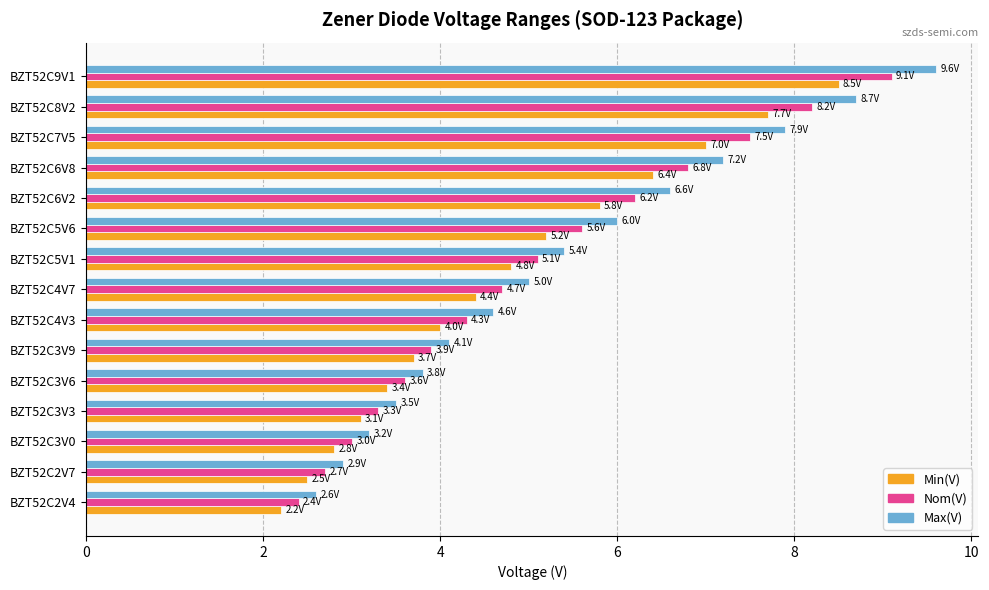

Rank the series by their maximum value, from lowest to highest.

Min(V), Nom(V), Max(V)